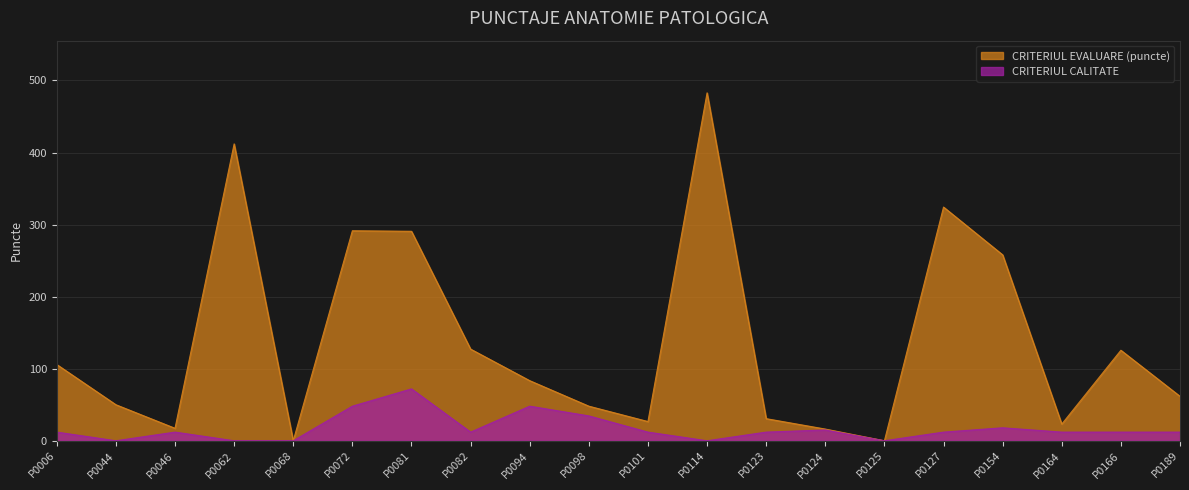

At which category does CRITERIUL CALITATE reach its first local valley?

P0044